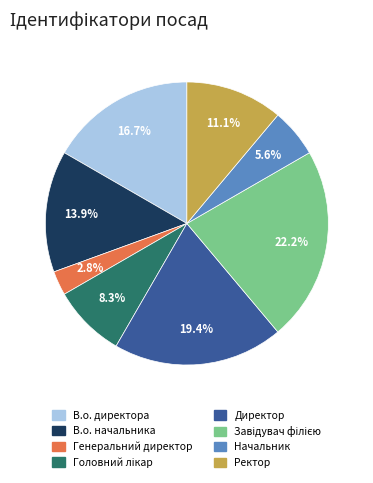

Which category has the smallest portion of the pie?

Генеральний директор